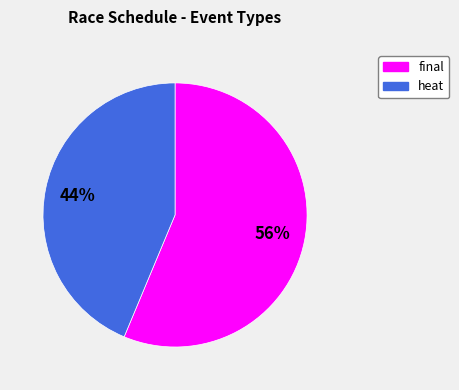

To the nearest percent, what is the combined percentage of final and heat?

100%